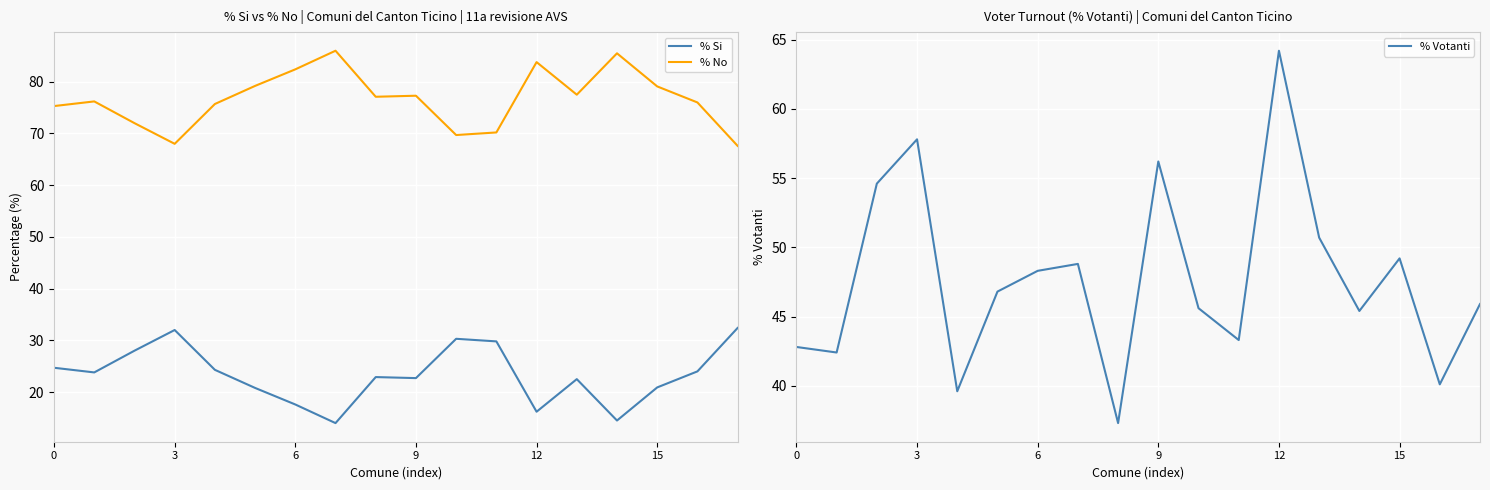

At 17, list the series in order from smallest to largest.

% Si, % Votanti, % No